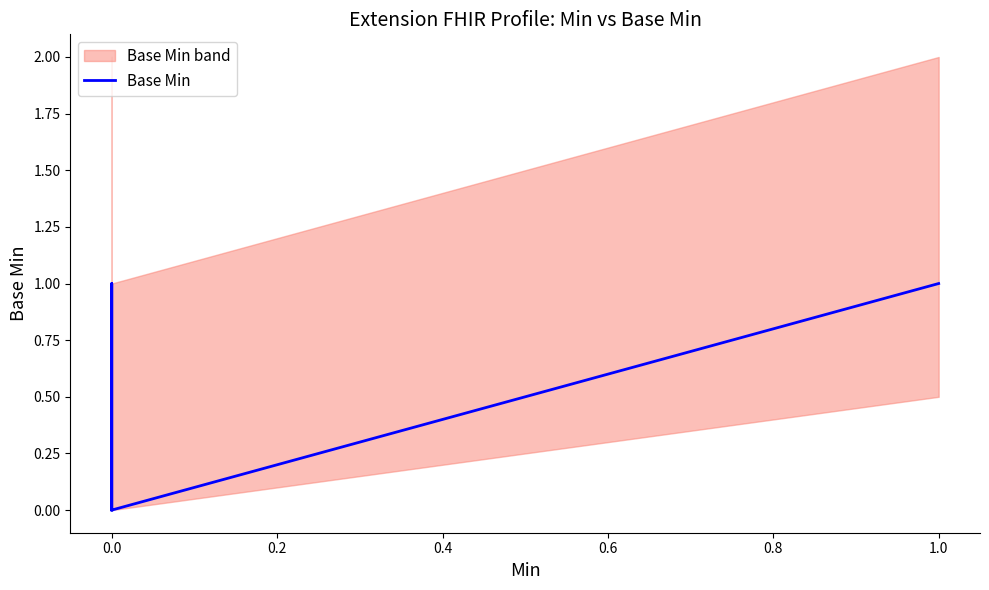

Reading left to right, list all the values displayed in this chart.

0	0	1	0	1